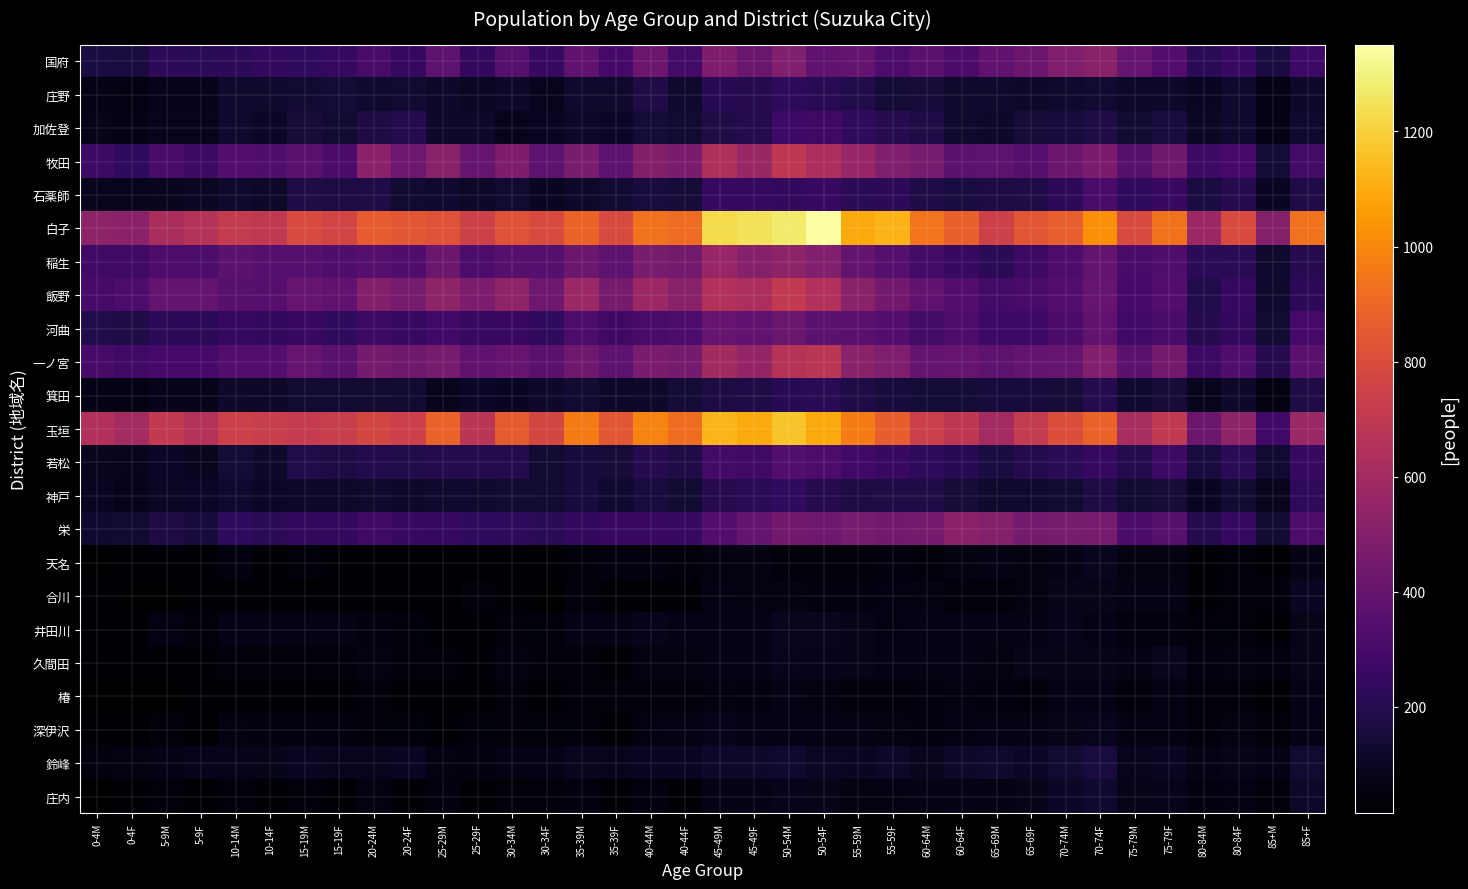

What is the total value across all series at 50-54M?

8483